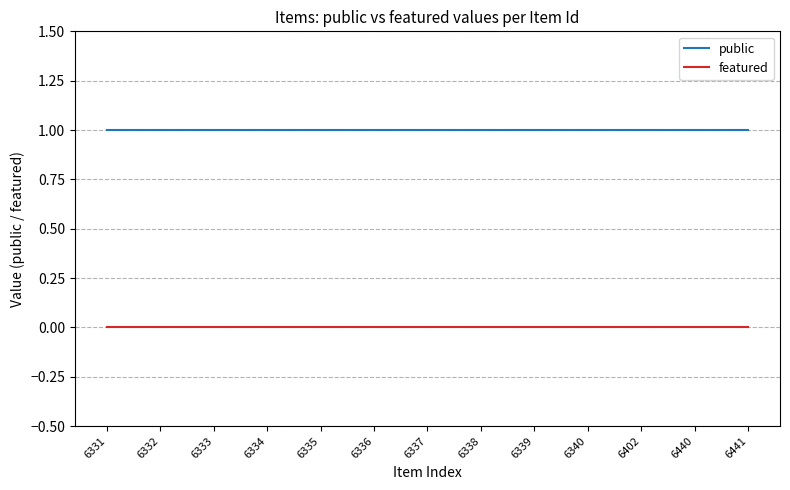

Reading left to right, transcribe all the data shown in this chart.

public: 6331=1	6332=1	6333=1	6334=1	6335=1	6336=1	6337=1	6338=1	6339=1	6340=1	6402=1	6440=1	6441=1
featured: 6331=0	6332=0	6333=0	6334=0	6335=0	6336=0	6337=0	6338=0	6339=0	6340=0	6402=0	6440=0	6441=0